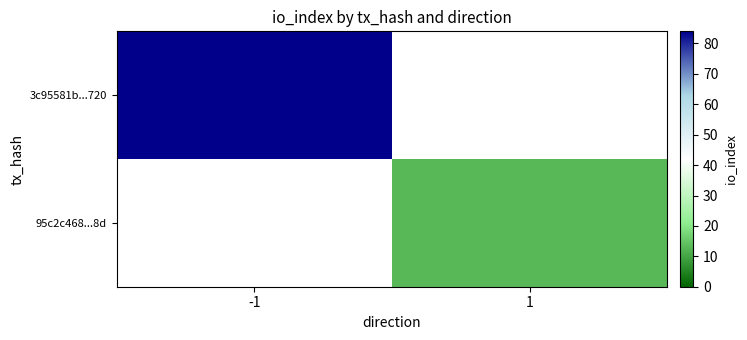

Which has a higher value, 1 or -1?

-1